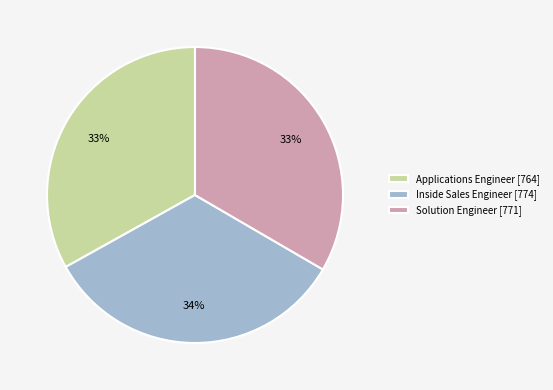

Approximately how many times larger is the value at Applications Engineer [764] compared to Solution Engineer [771]?

1.0